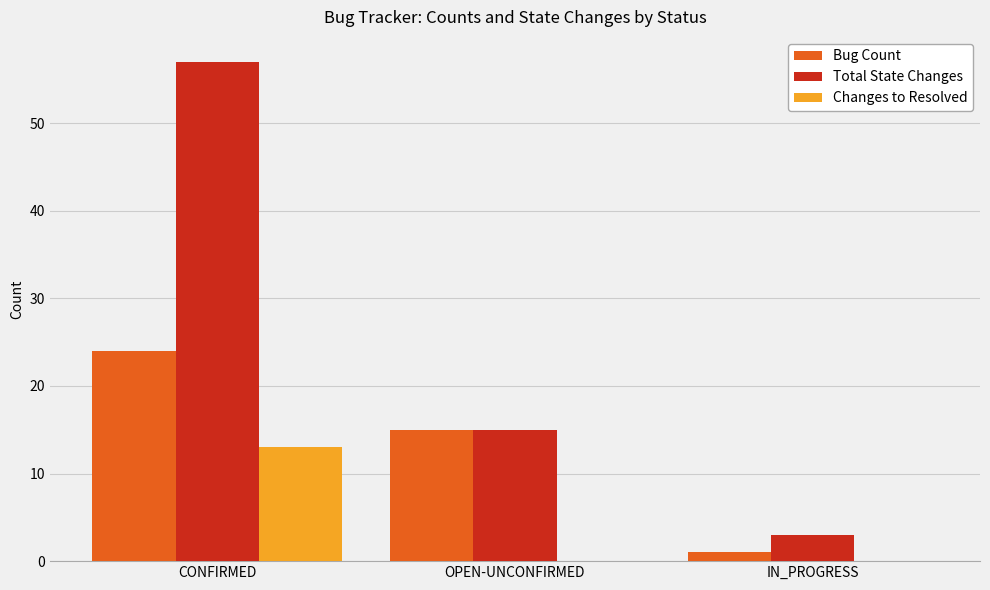

Count the Total State Changes values in the range 3 to 57.

3